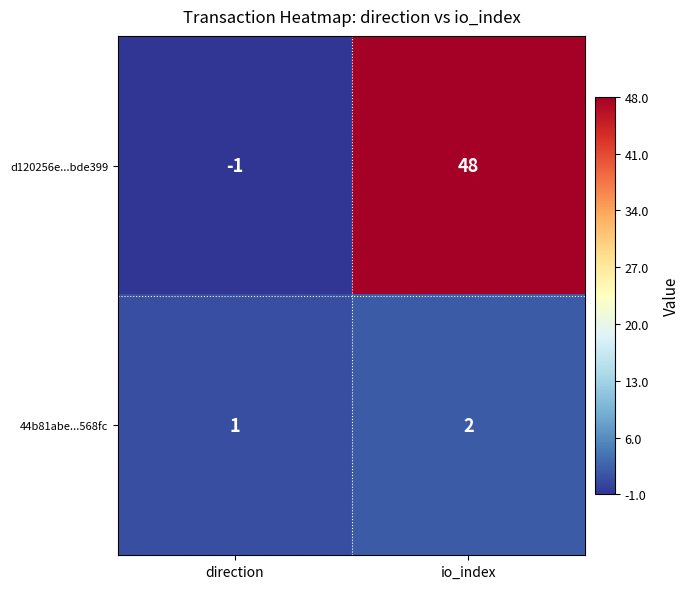

Reading right to left, list all the values displayed in this chart.

d120256e...bde399: io_index=48	direction=-1
44b81abe...568fc: io_index=2	direction=1